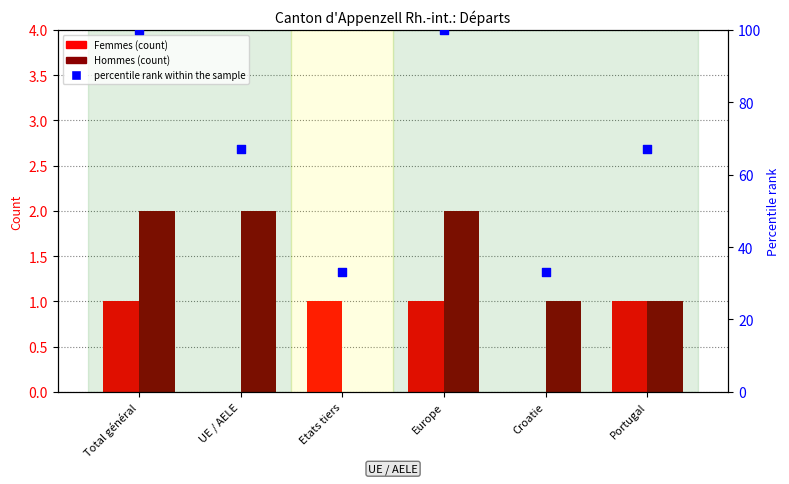

Which series contains the highest Y value?

percentile rank within the sample